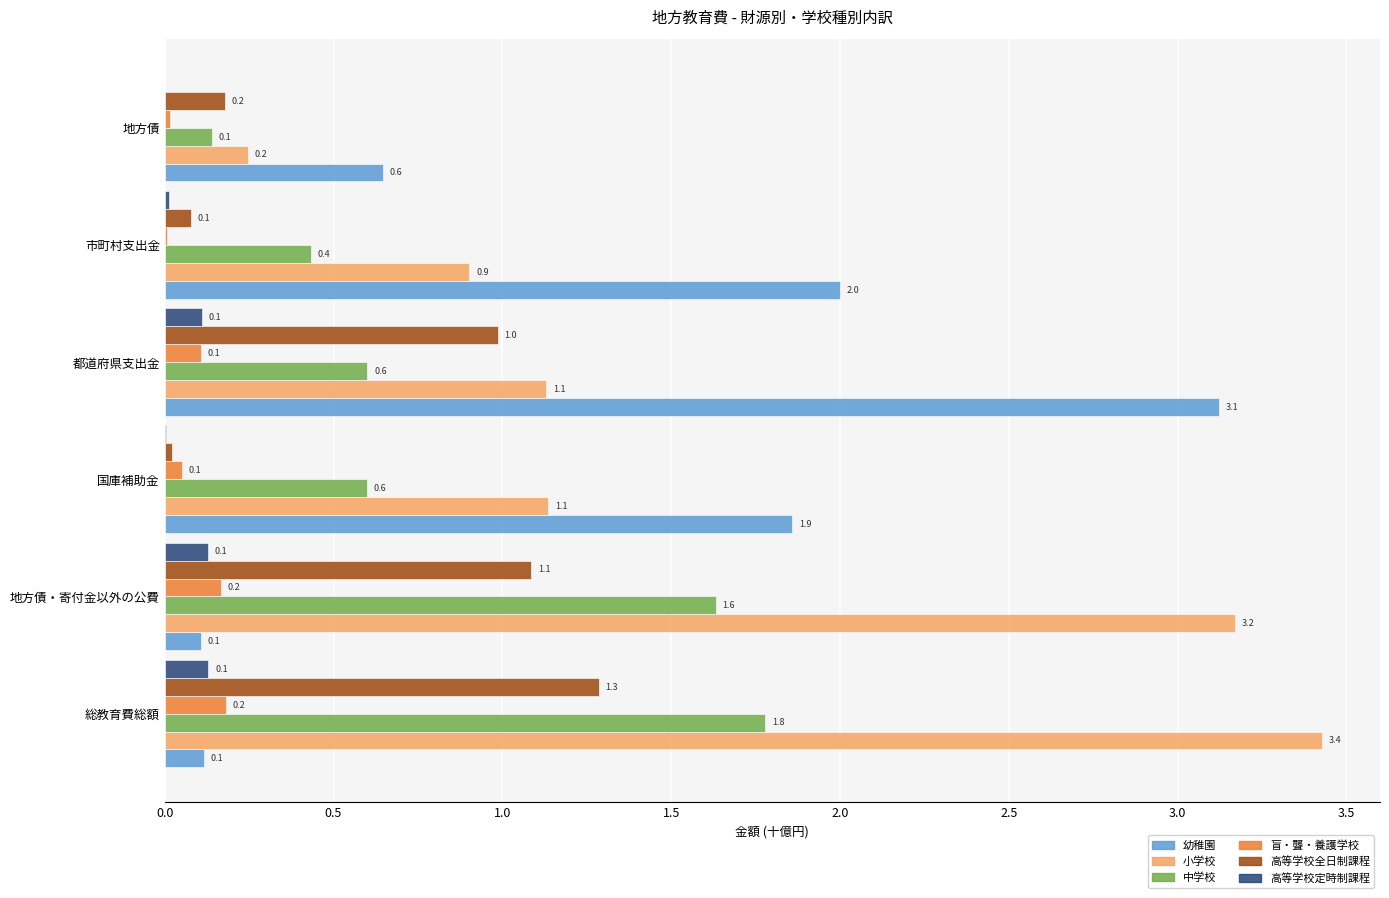

What is the maximum value for 幼稚園?

3.1